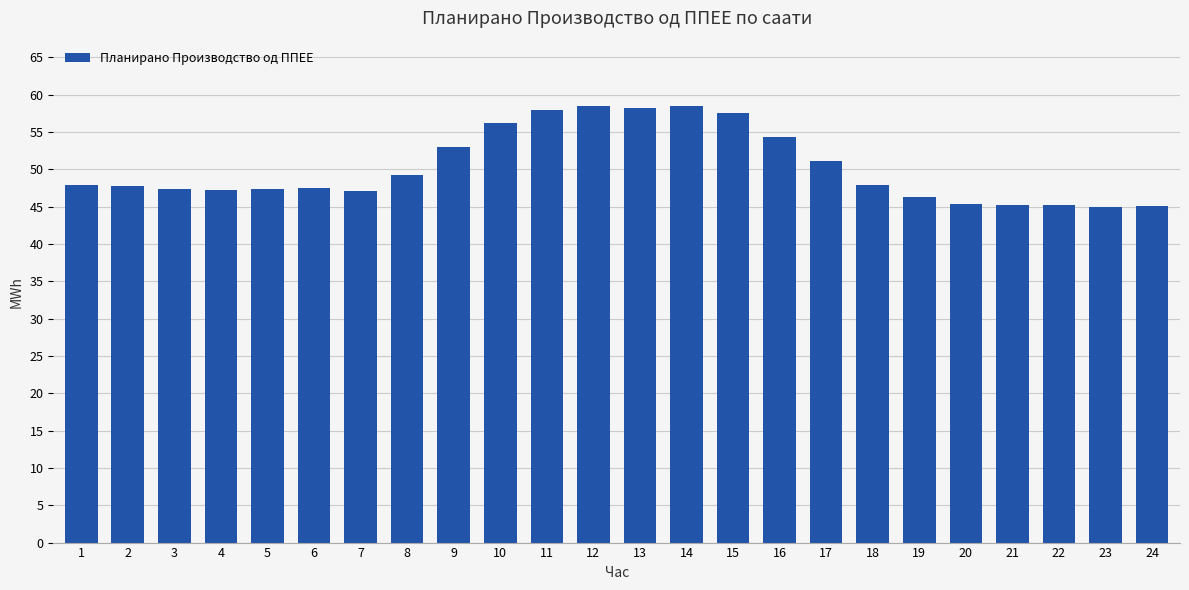

What is the value of the 18th bar from the left?

47.8